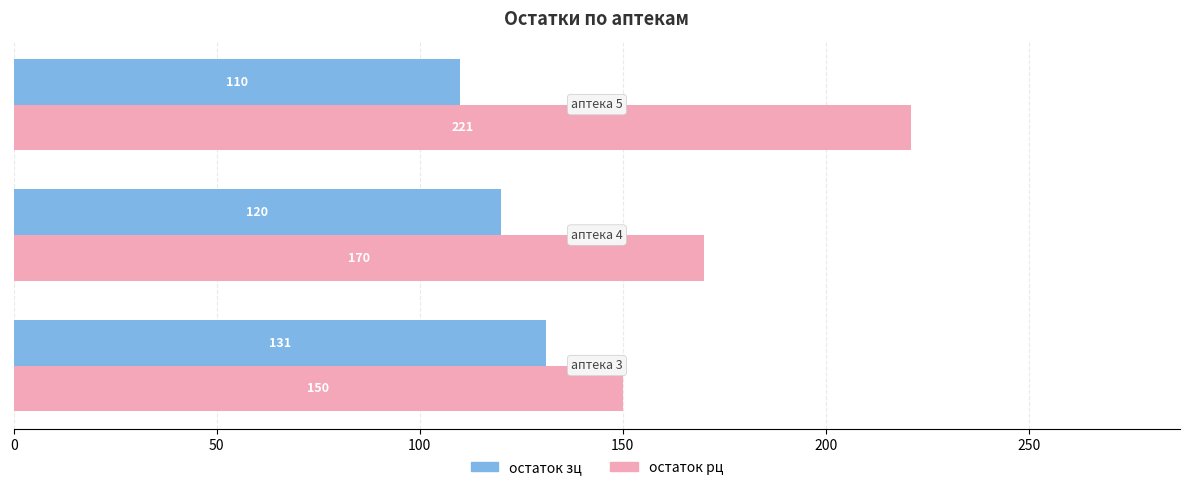

How many data points in остаток рц are less than 170?

1